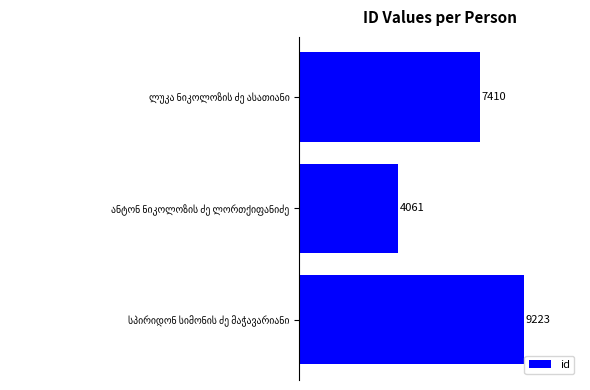

How many values are between 4061 and 9223?

3